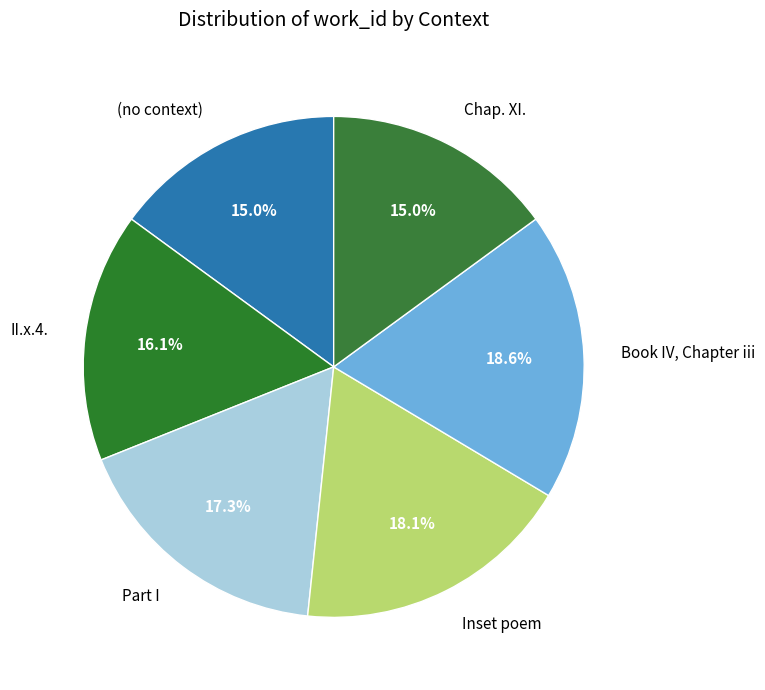

What is the ratio of the value at Book IV, Chapter iii to the value at Chap. XI.?

1.2